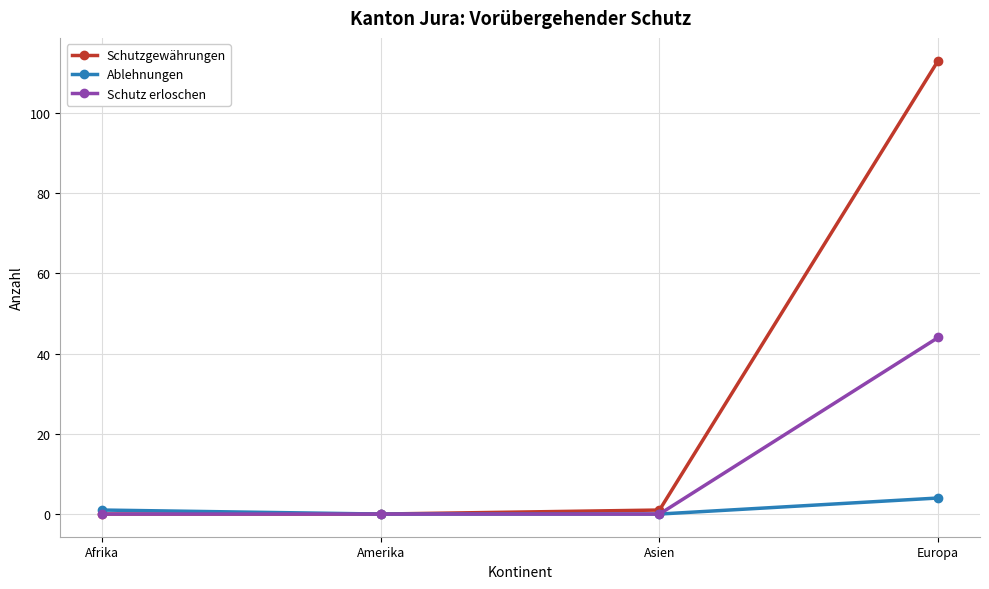

Which series changed the most between Amerika and Europa?

Schutzgewährungen